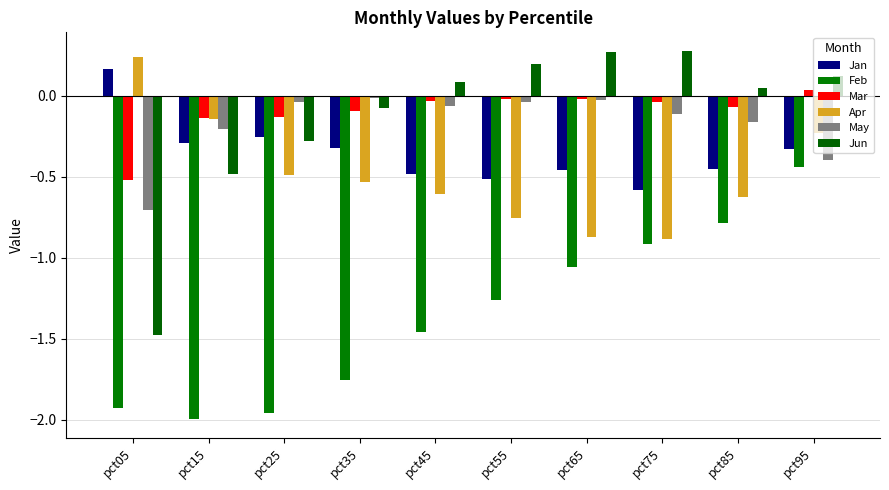

How many series are shown in this chart?

6